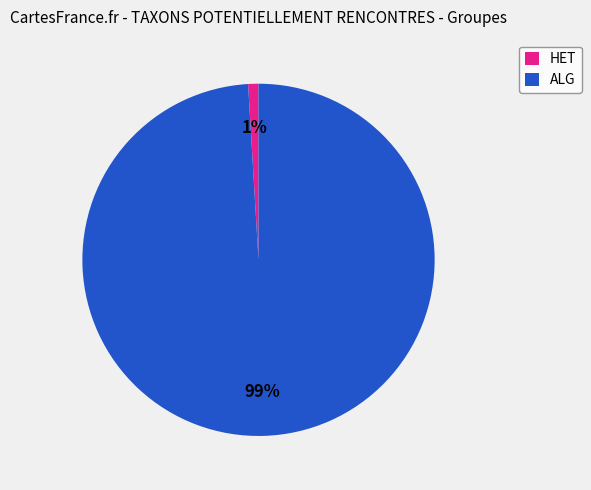

To the nearest percent, what is the difference between the ALG and HET slice percentages?

98%